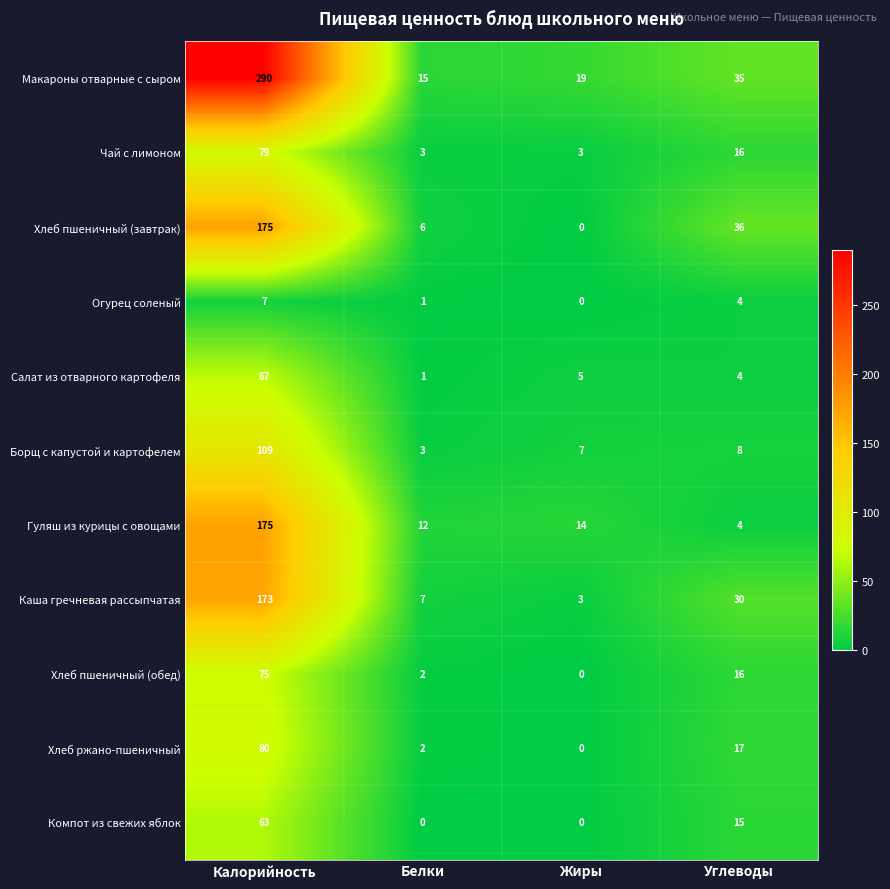

Which series has the widest spread of values?

Макароны отварные с сыром